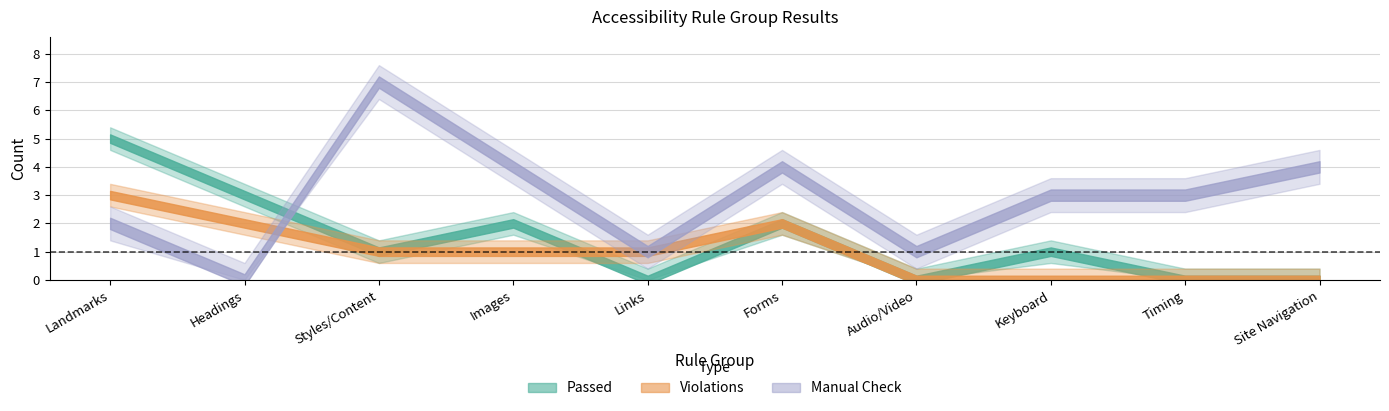

Rank the series at Images from highest to lowest value.

Manual Check, Passed, Violations